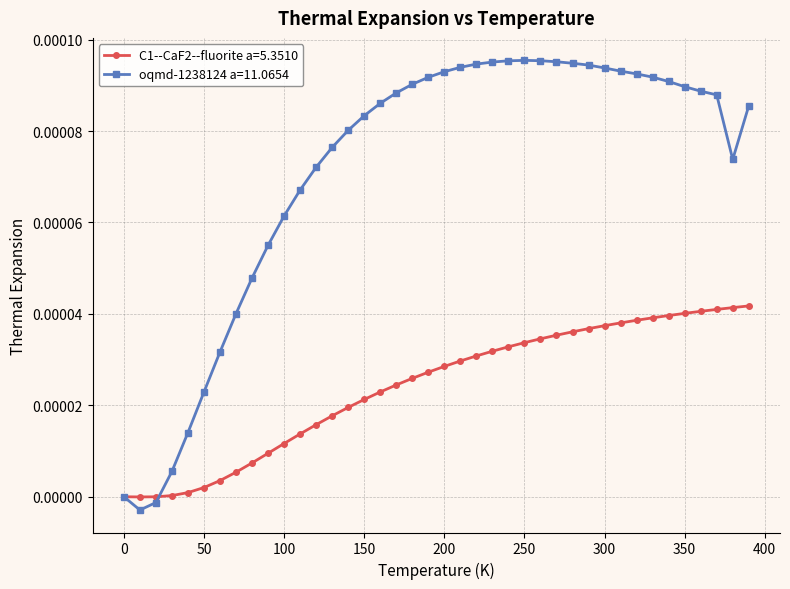

Which series has the largest range (max minus min)?

oqmd-1238124 a=11.0654